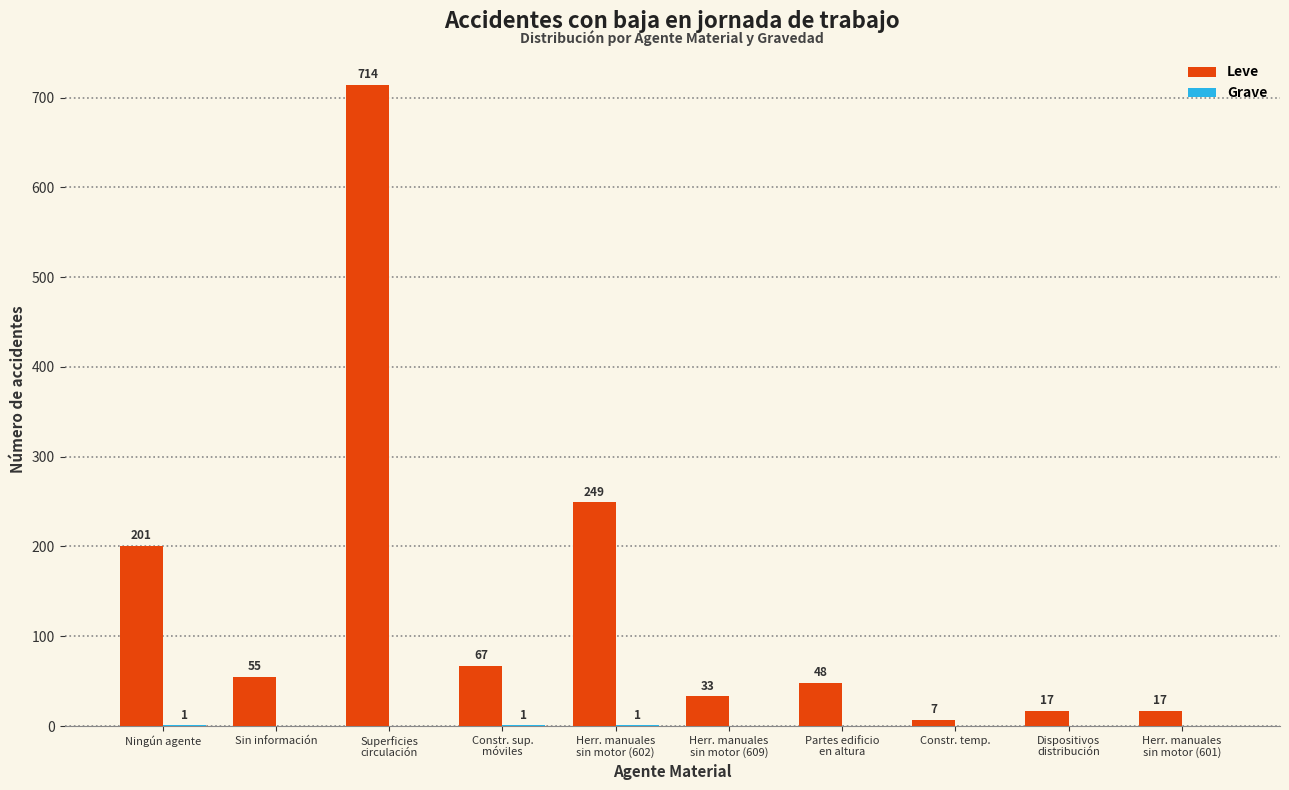

What is the greatest value displayed?

714